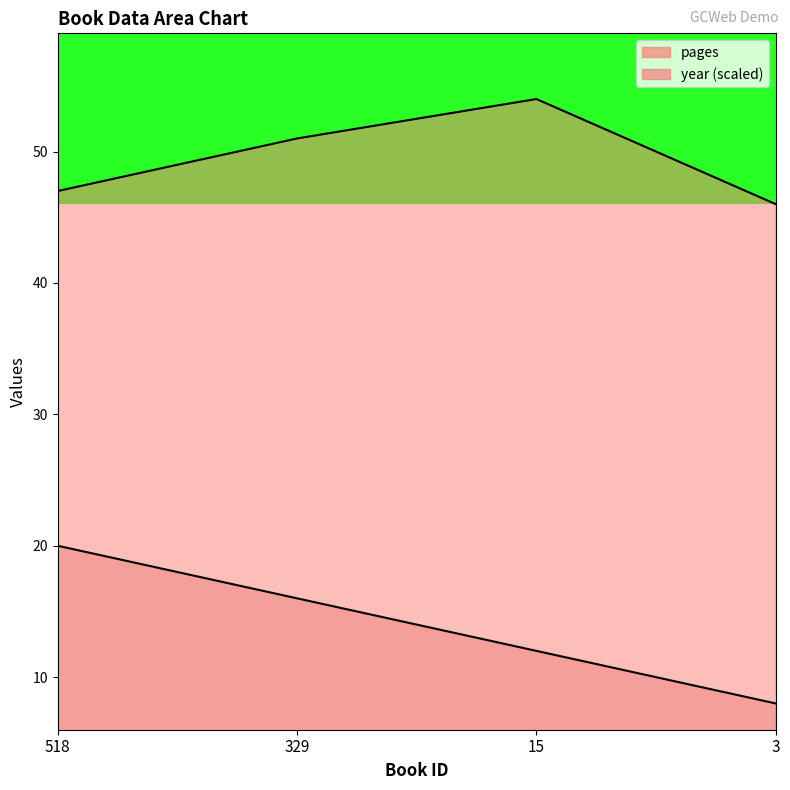

Where does the year series first go above 16?

518